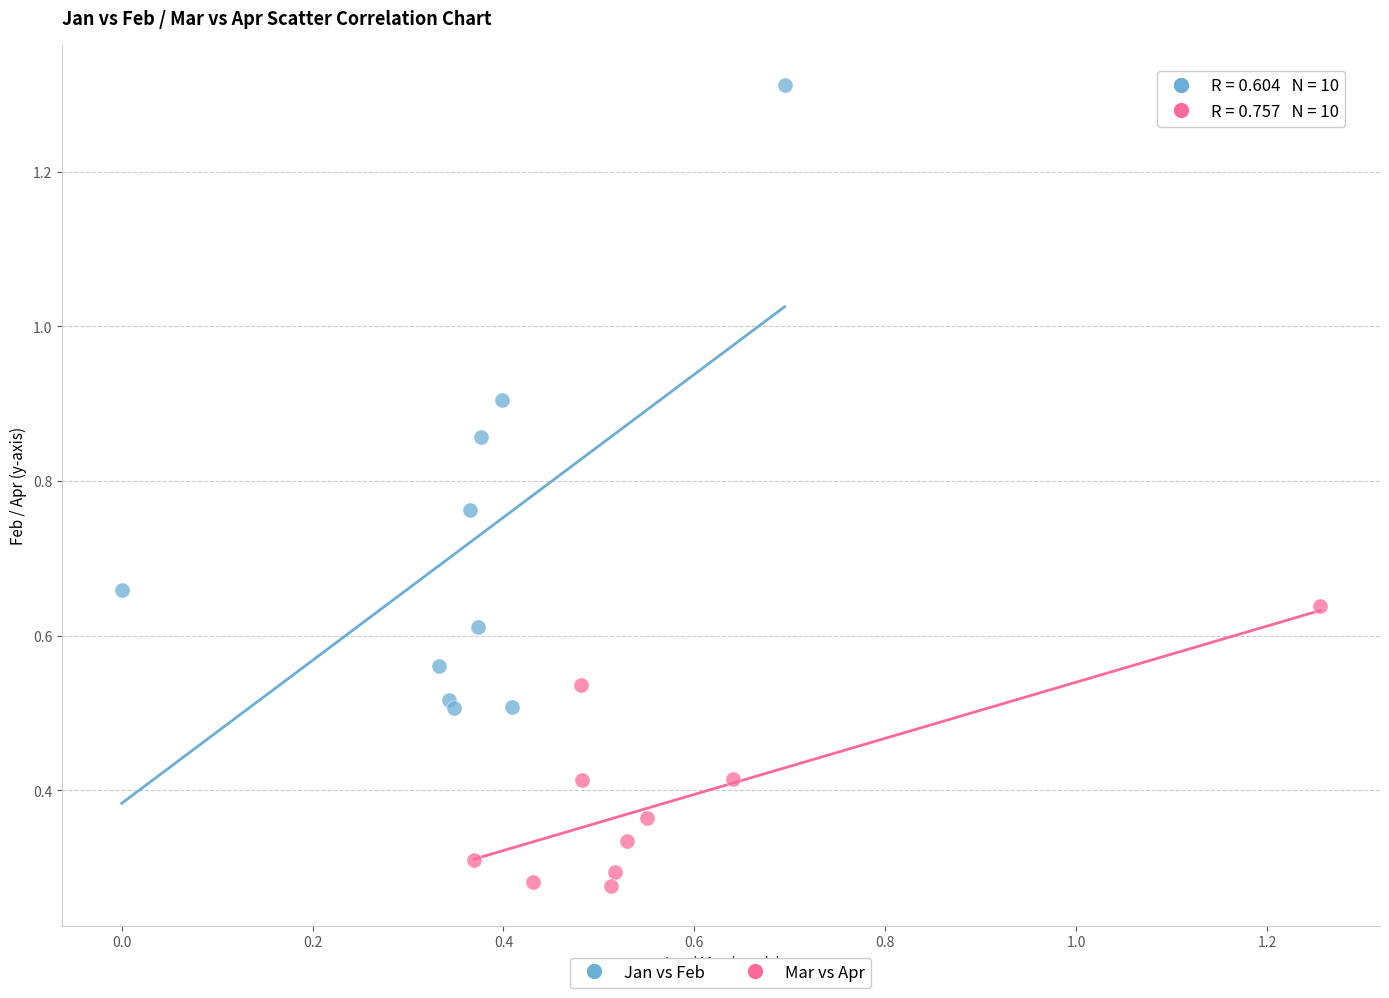

Which series reaches the maximum Y coordinate?

Jan vs Feb